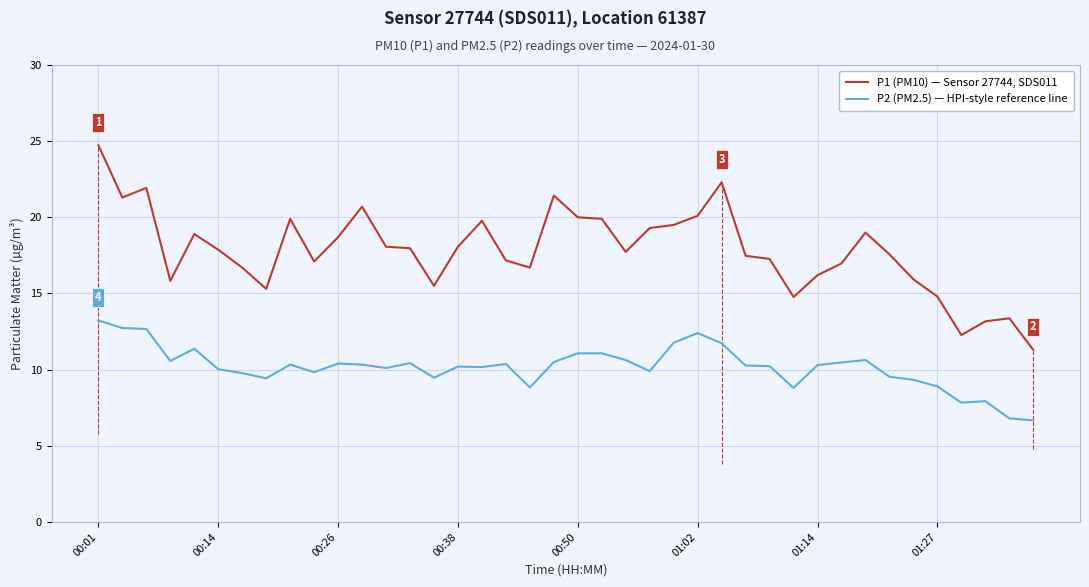

True or false: P2 (PM2.5) — HPI-style reference line and P1 (PM10) — Sensor 27744, SDS011 cross at least once.

False